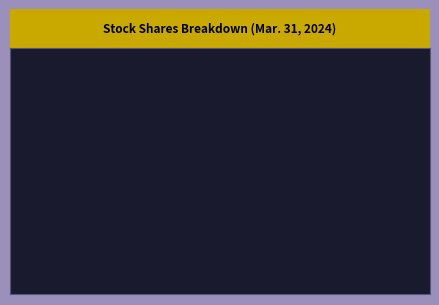

How many slices are in this pie chart?

2